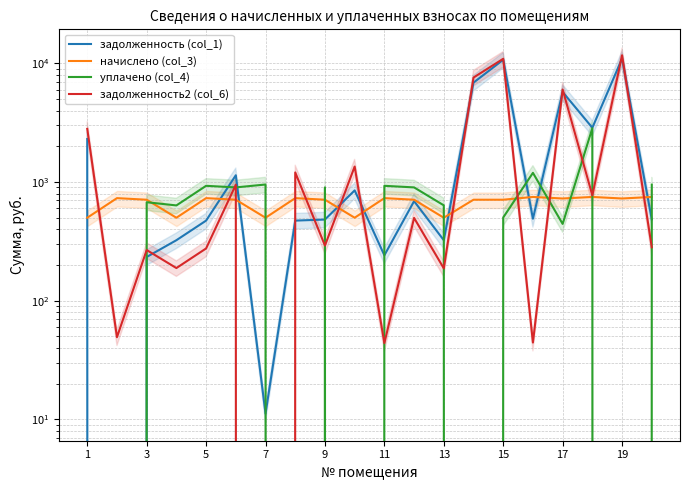

Where does the задолженность2 (col_6) series first go above 498?

1